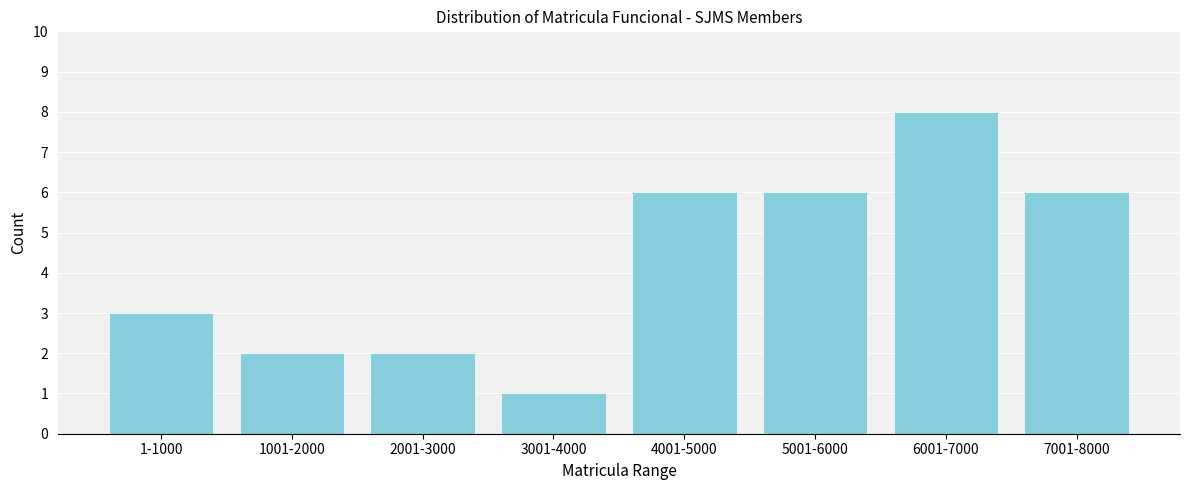

Reading right to left, transcribe all the data shown in this chart.

6	8	6	6	1	2	2	3